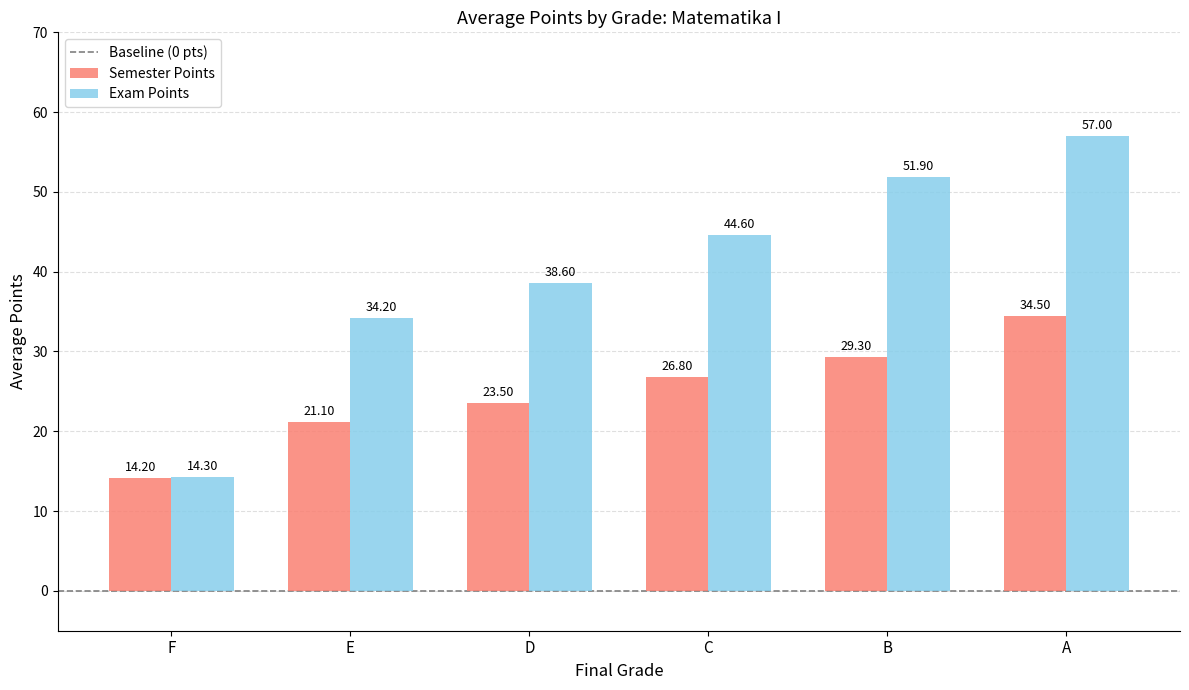

List the series in order of their overall mean, highest first.

Exam Points, Semester Points